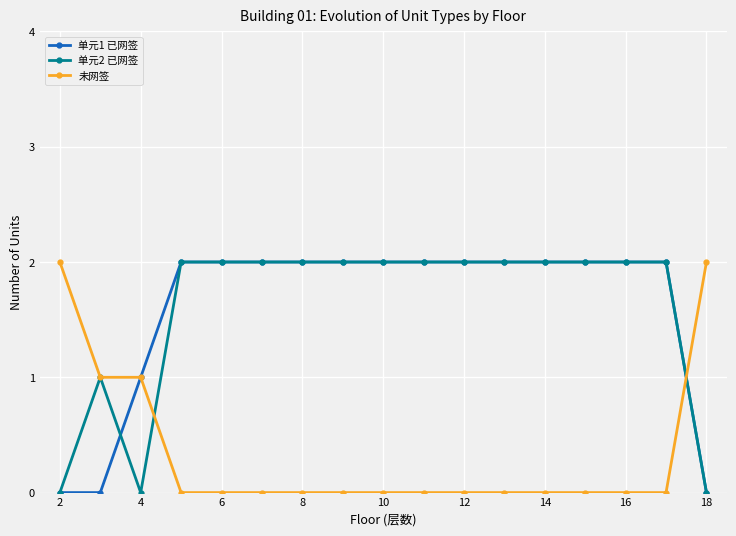

True or false: 单元1 已网签 and 未网签 cross at least once.

True